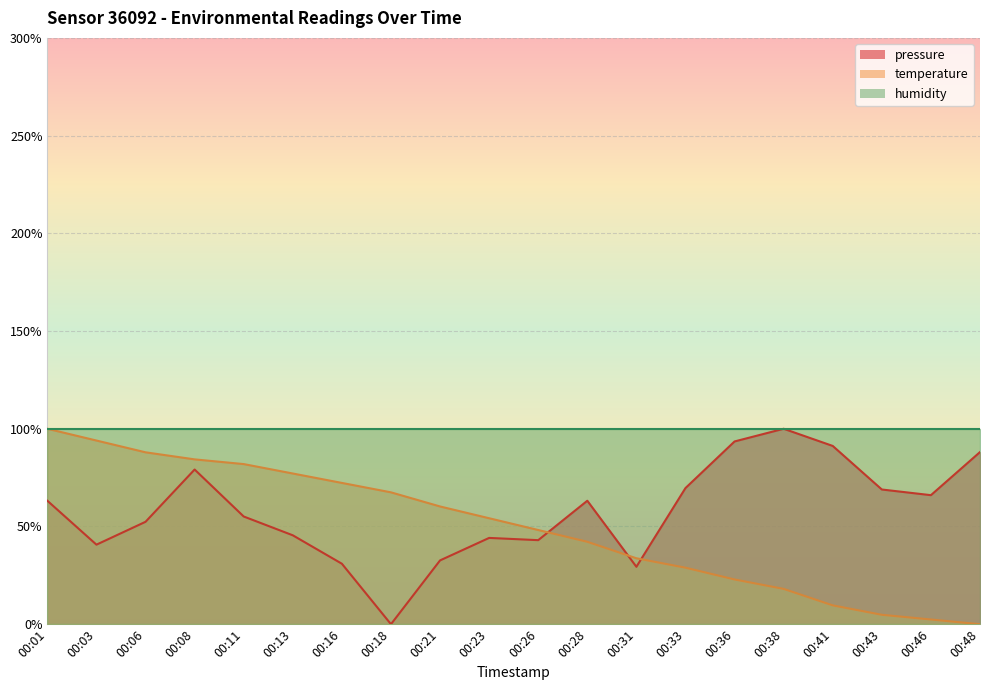

Which series has the largest total across all categories?

humidity